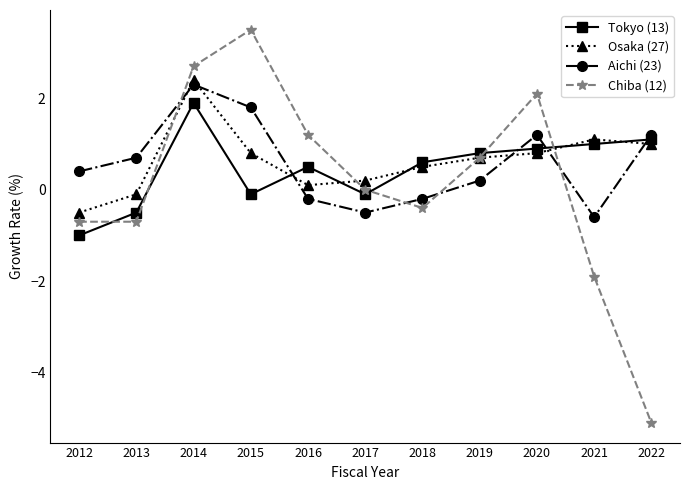

What is the highest value of the Chiba (12) series?

3.5